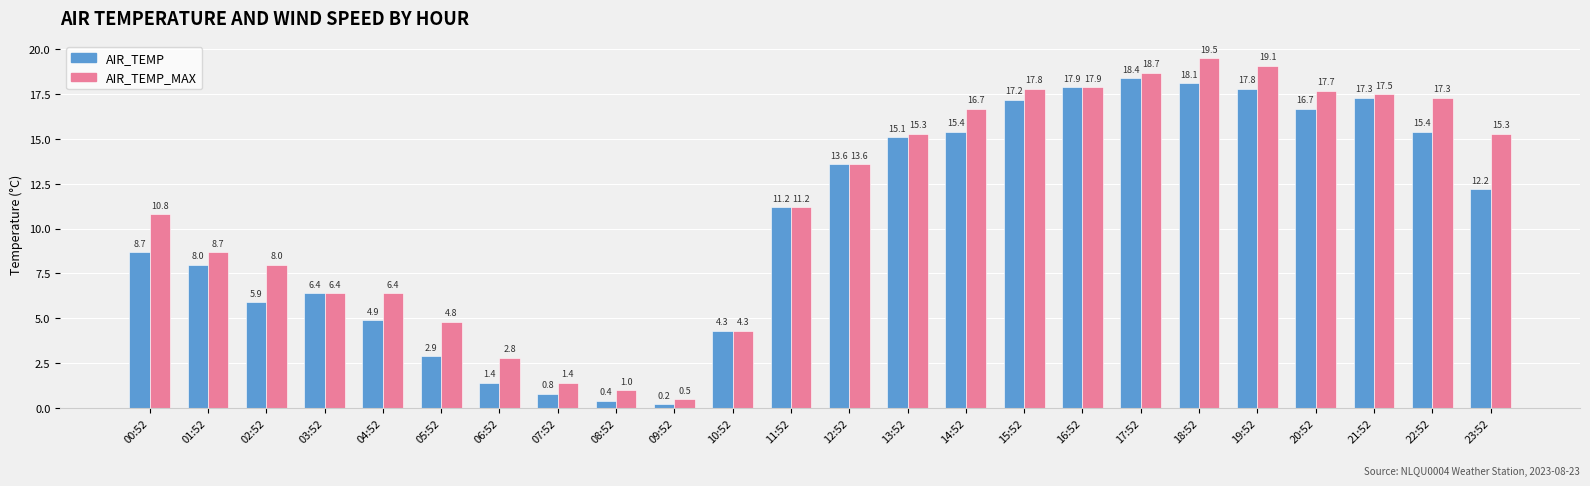

Rank the series by their maximum value, from highest to lowest.

AIR_TEMP_MAX, AIR_TEMP